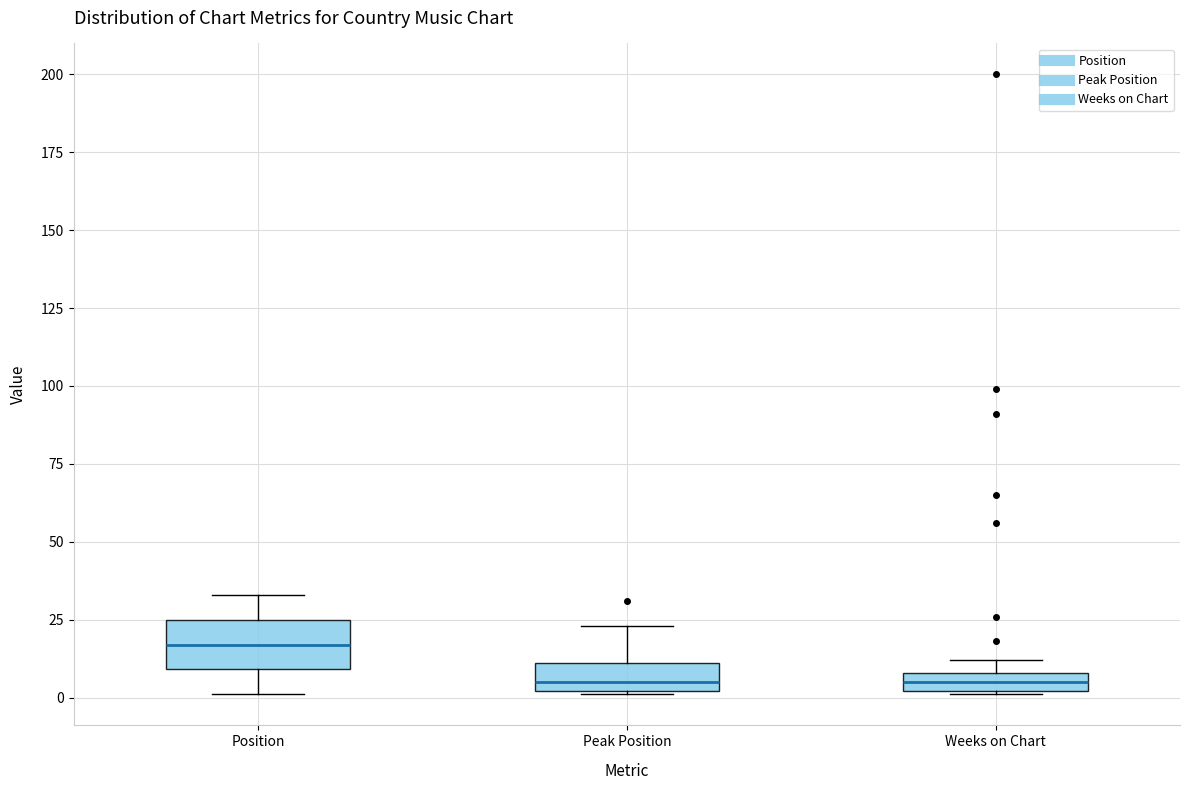

Comparing the boxes themselves (not the whiskers), which one is the tallest?

Position